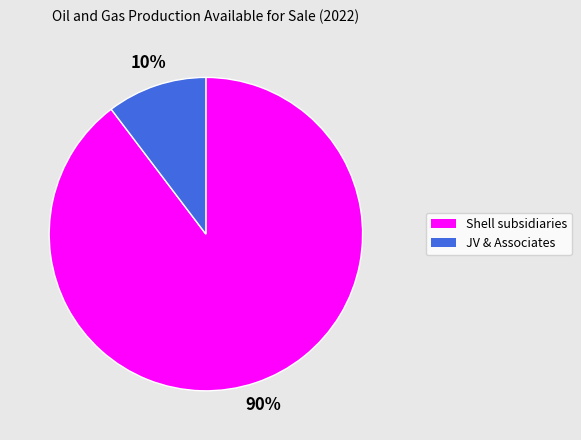

To the nearest percent, what portion does JV & Associates represent?

10%